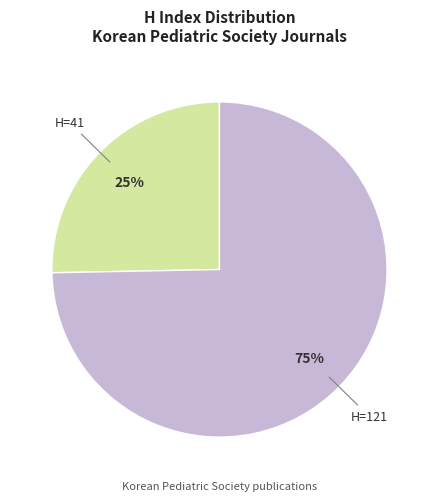

Is there a majority slice in this chart?

Yes